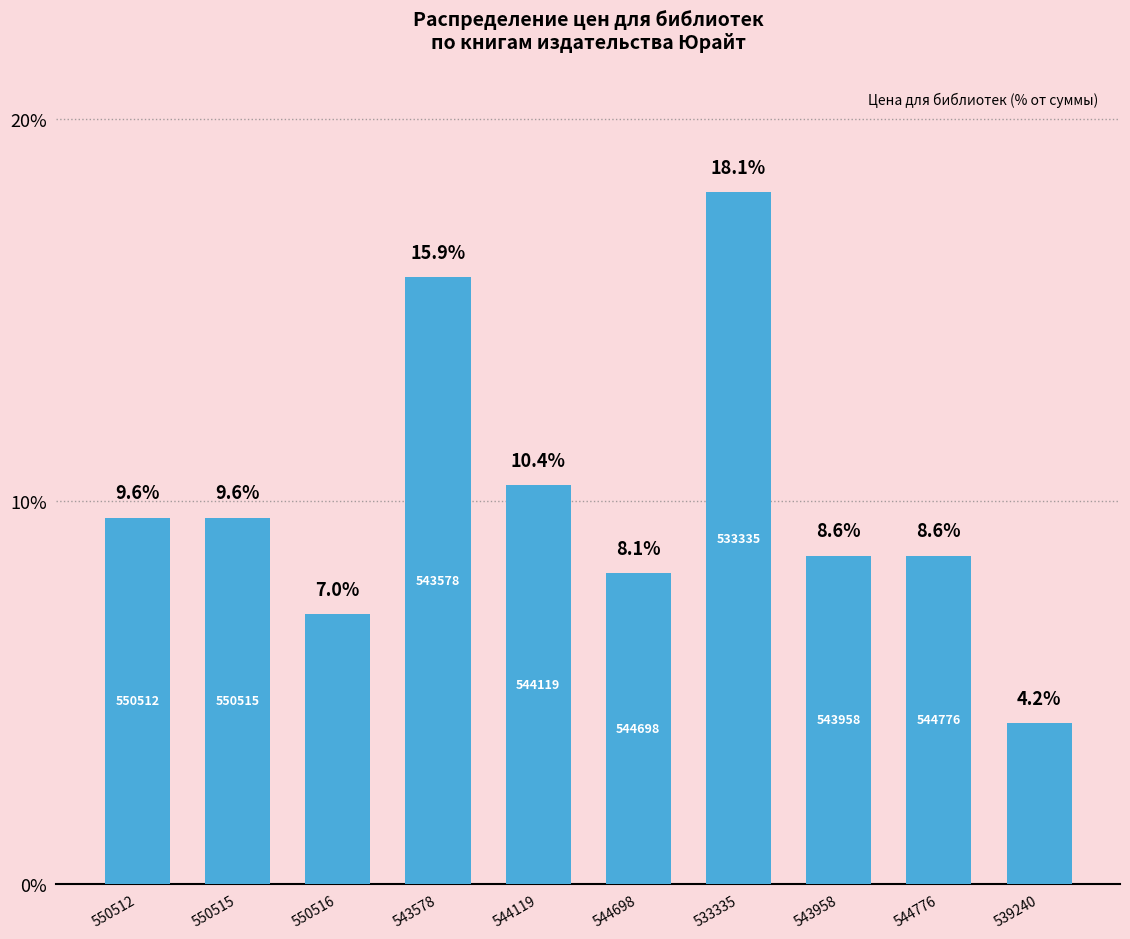

What is the smallest value displayed?

4.2